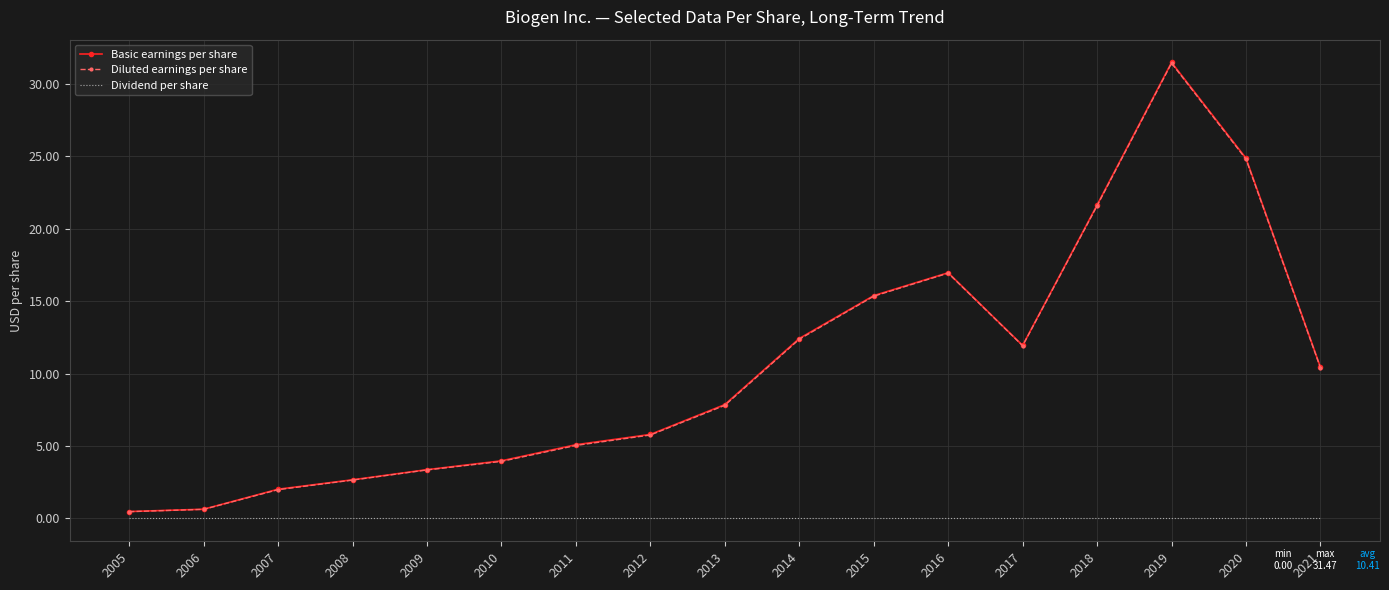

What is the total value across all series at 2007?

4.0